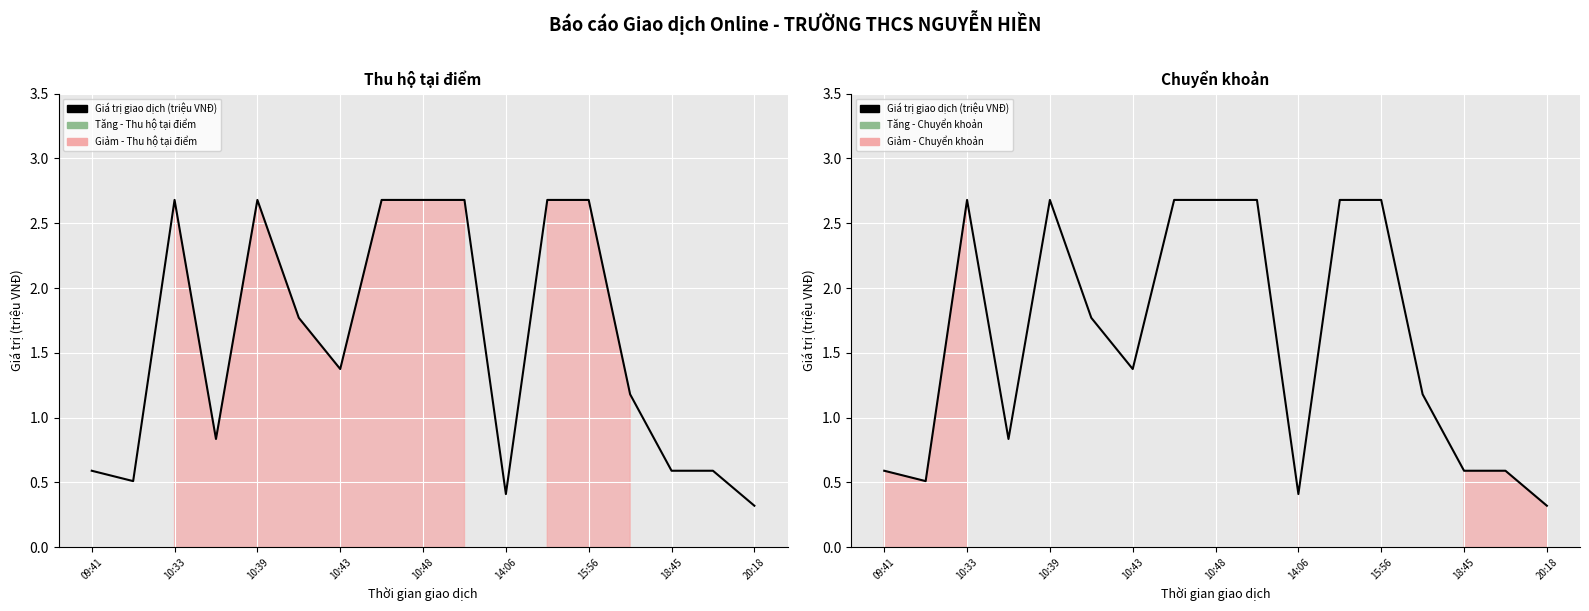

The chart shows a value of 2.7 at 10:33. True or false?

True